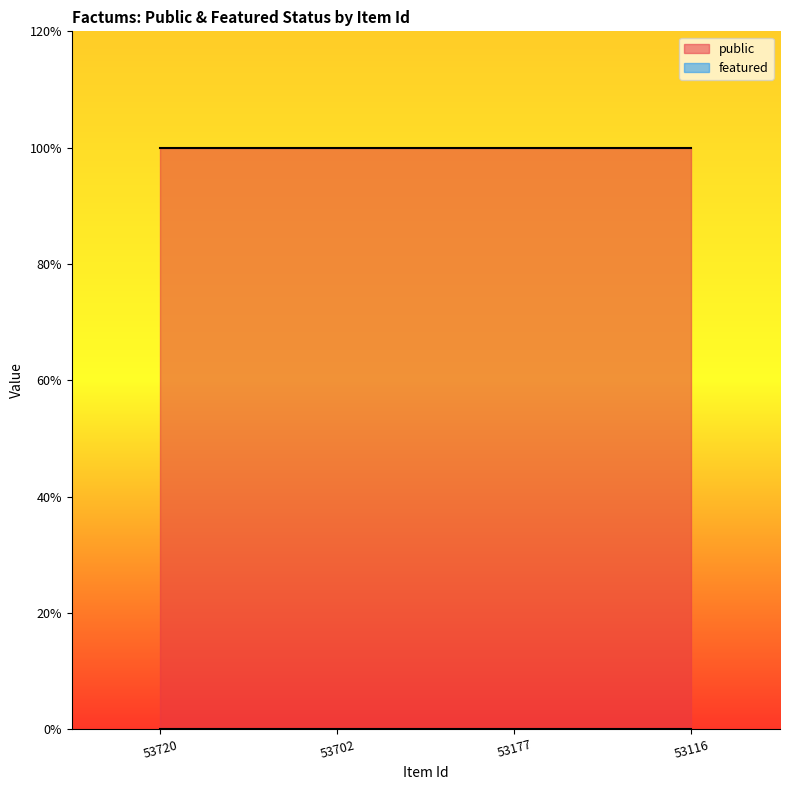

True or false: featured and public intersect in this chart.

False